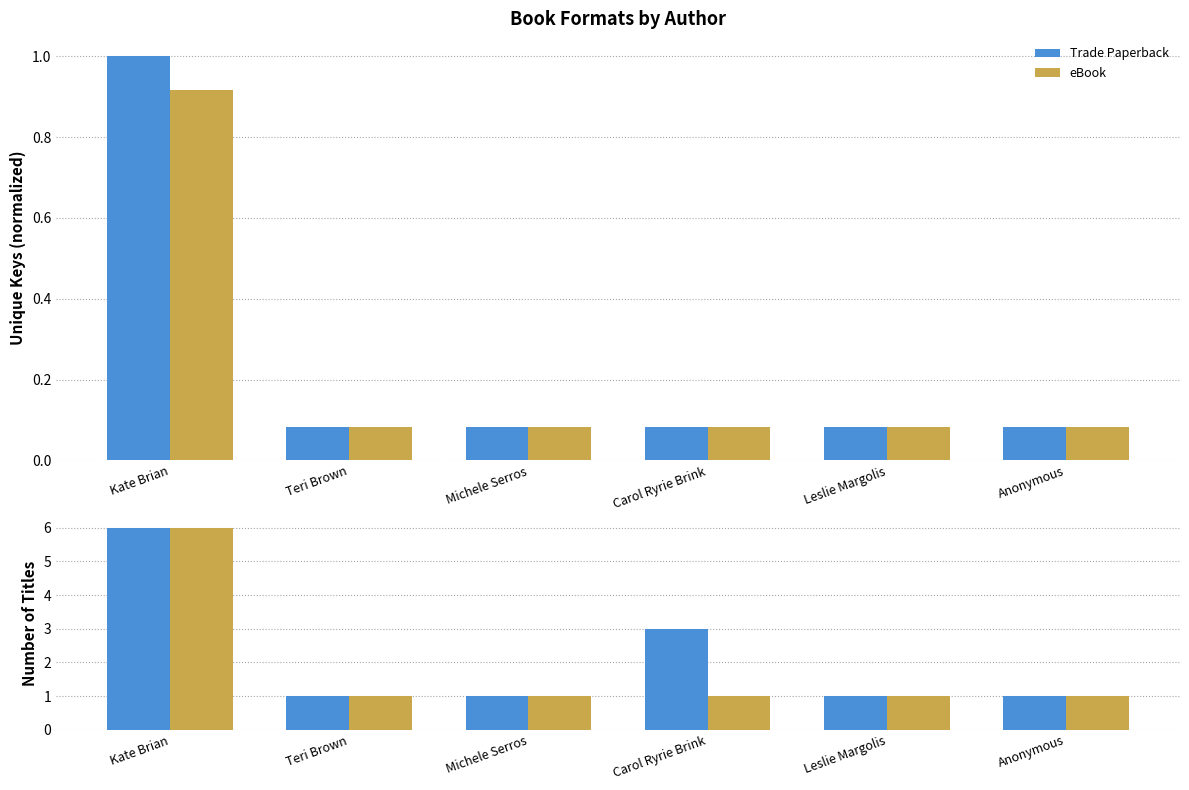

What is the label of the 4th bar from the left?

Carol Ryrie Brink